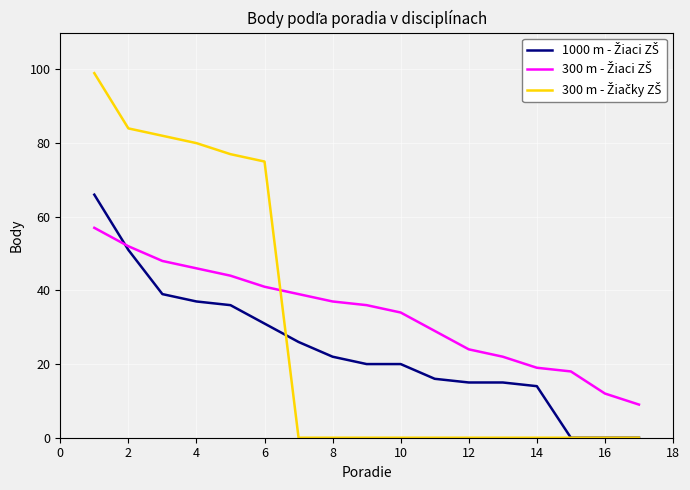

What is the greatest value displayed?

99